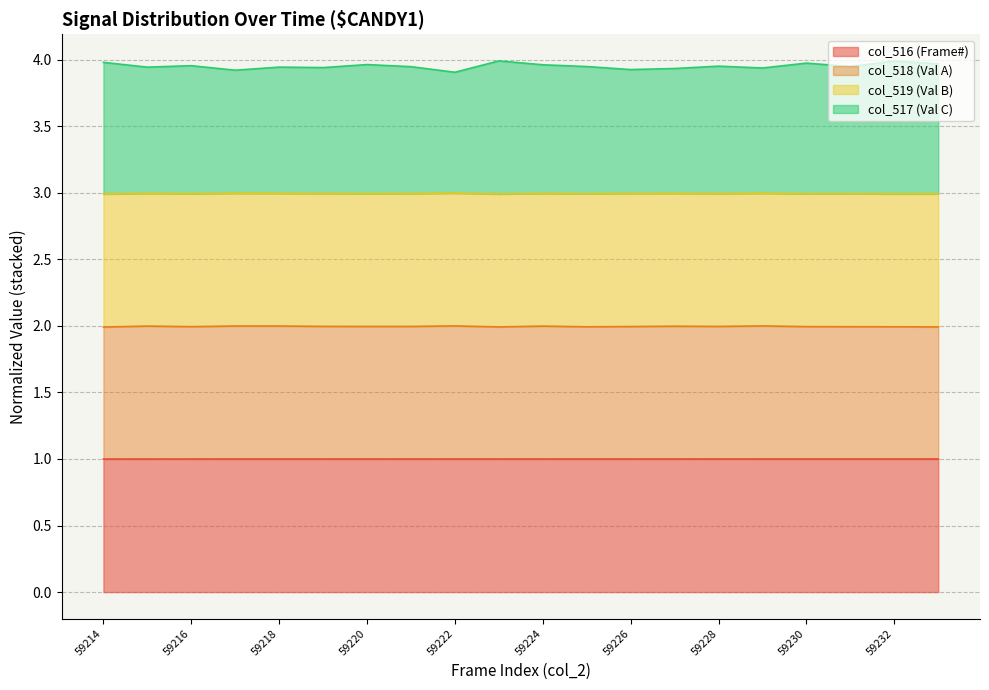

The value of col_516 (Frame#) at 59216 is 1.6. True or false?

False